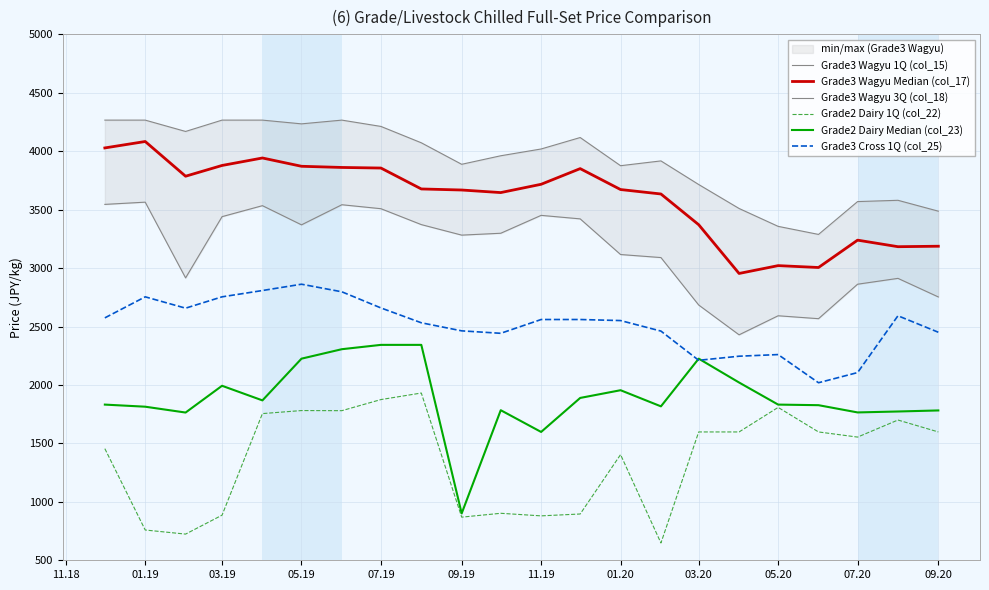

Which series has the largest range (max minus min)?

Grade2 Dairy Median (col_23)